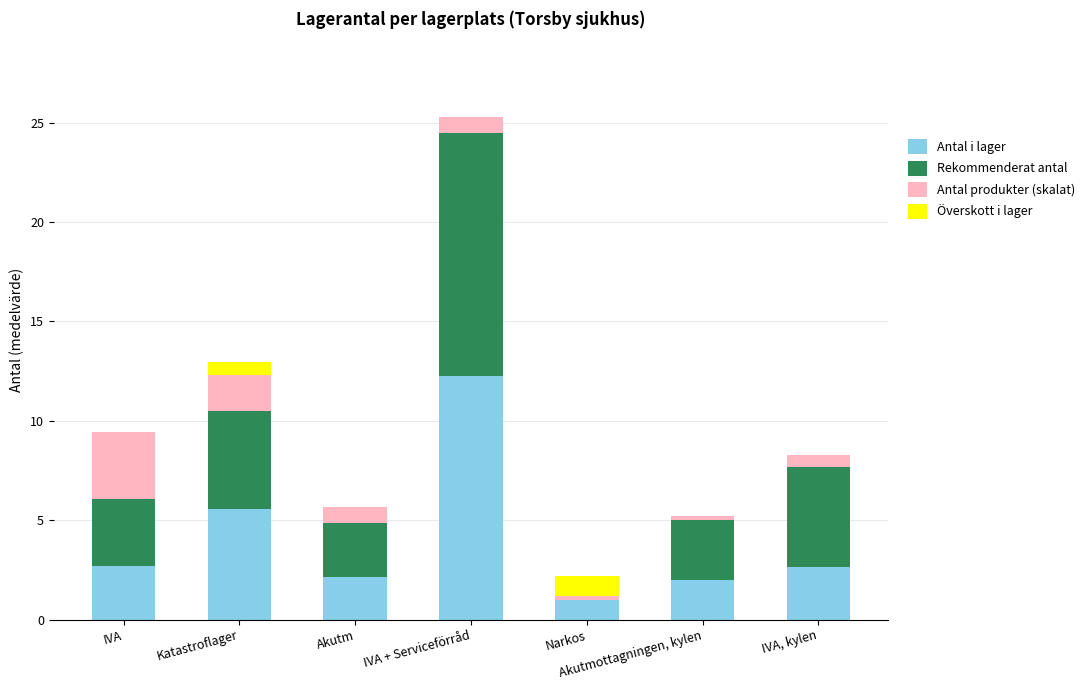

Are the bars grouped side by side (vs. stacked)?

No